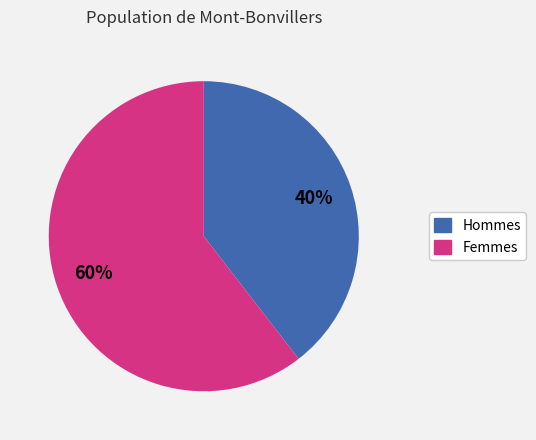

Does any single category account for the majority?

Yes